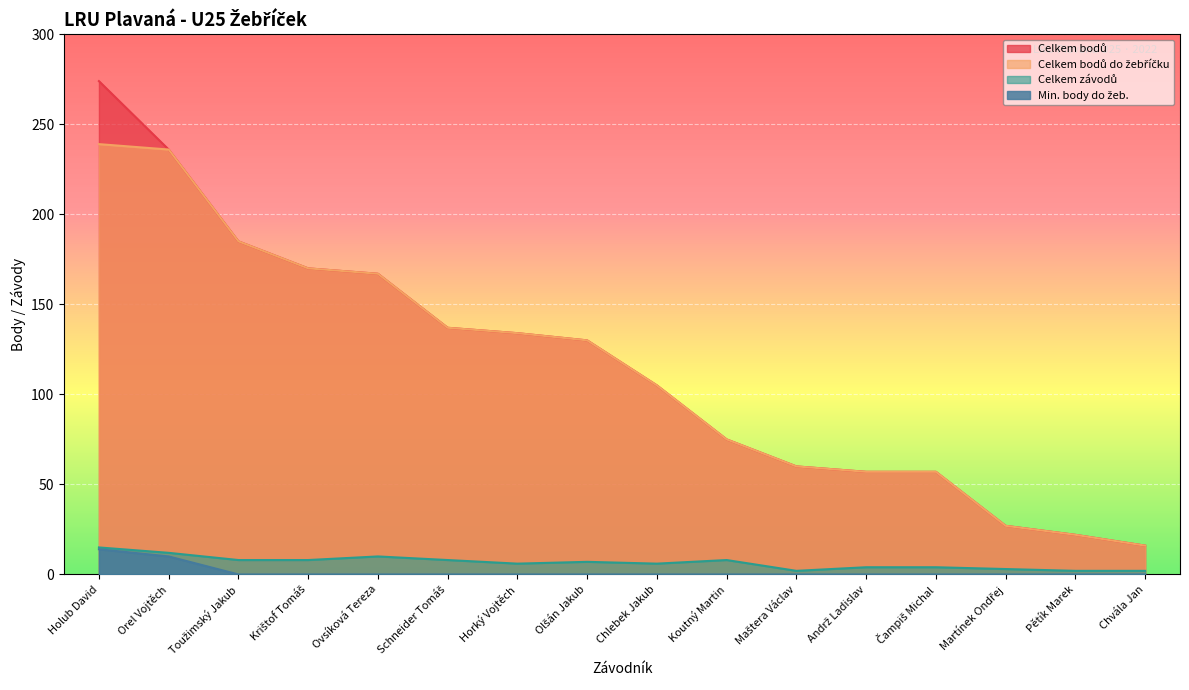

Which series has the largest total across all categories?

Celkem bodů